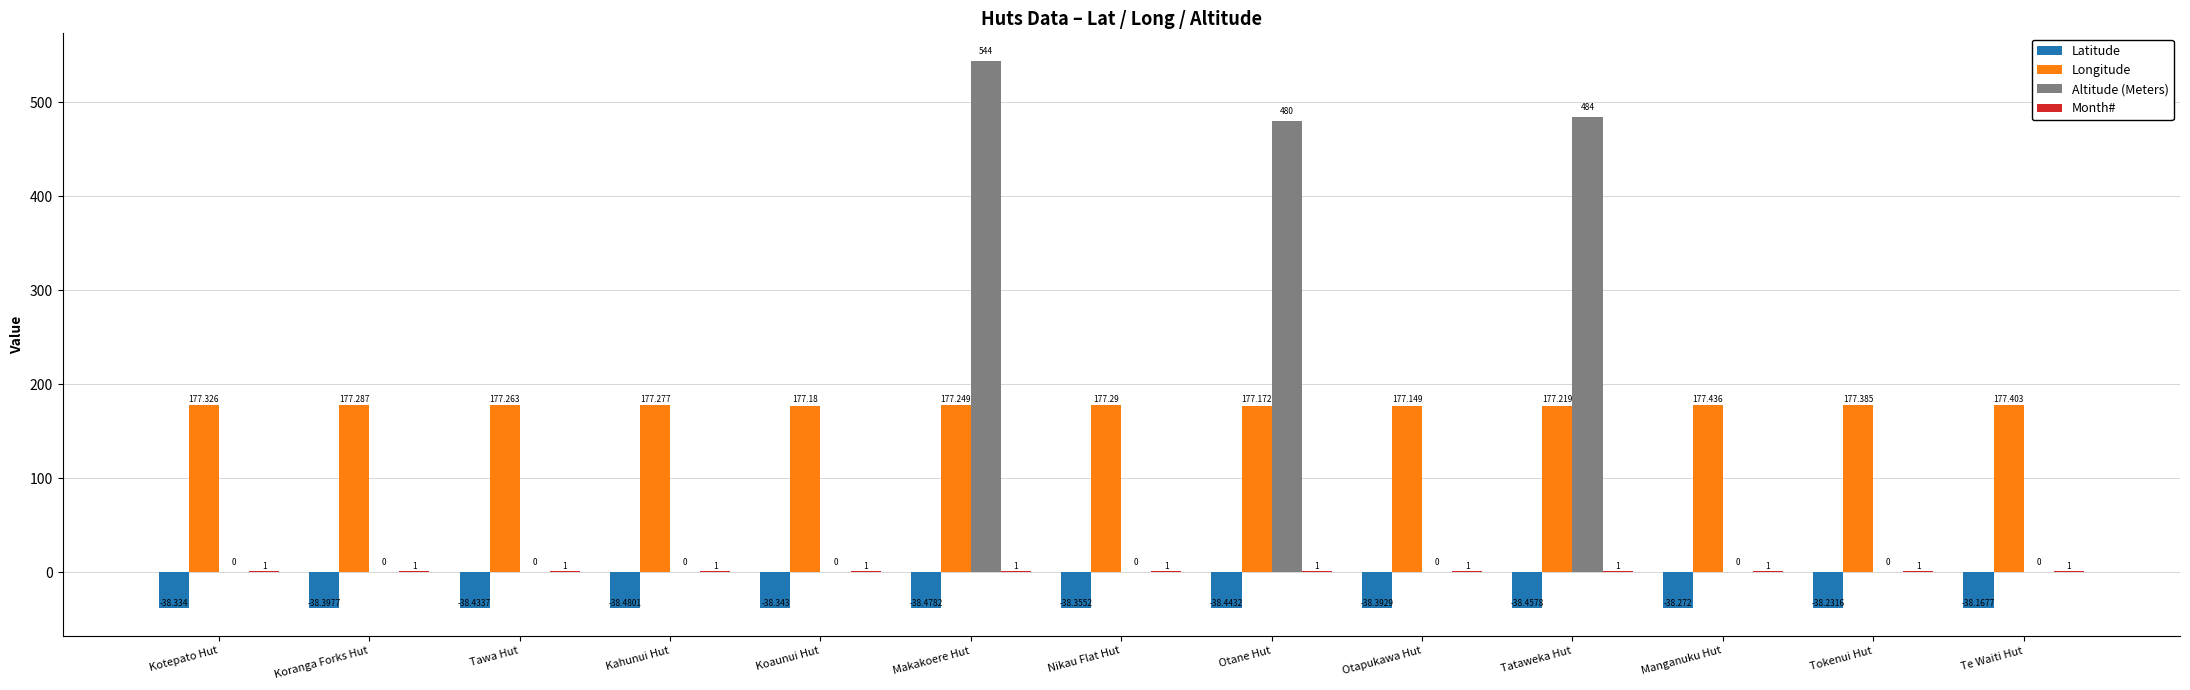

Does the chart contain stacked bars?

No